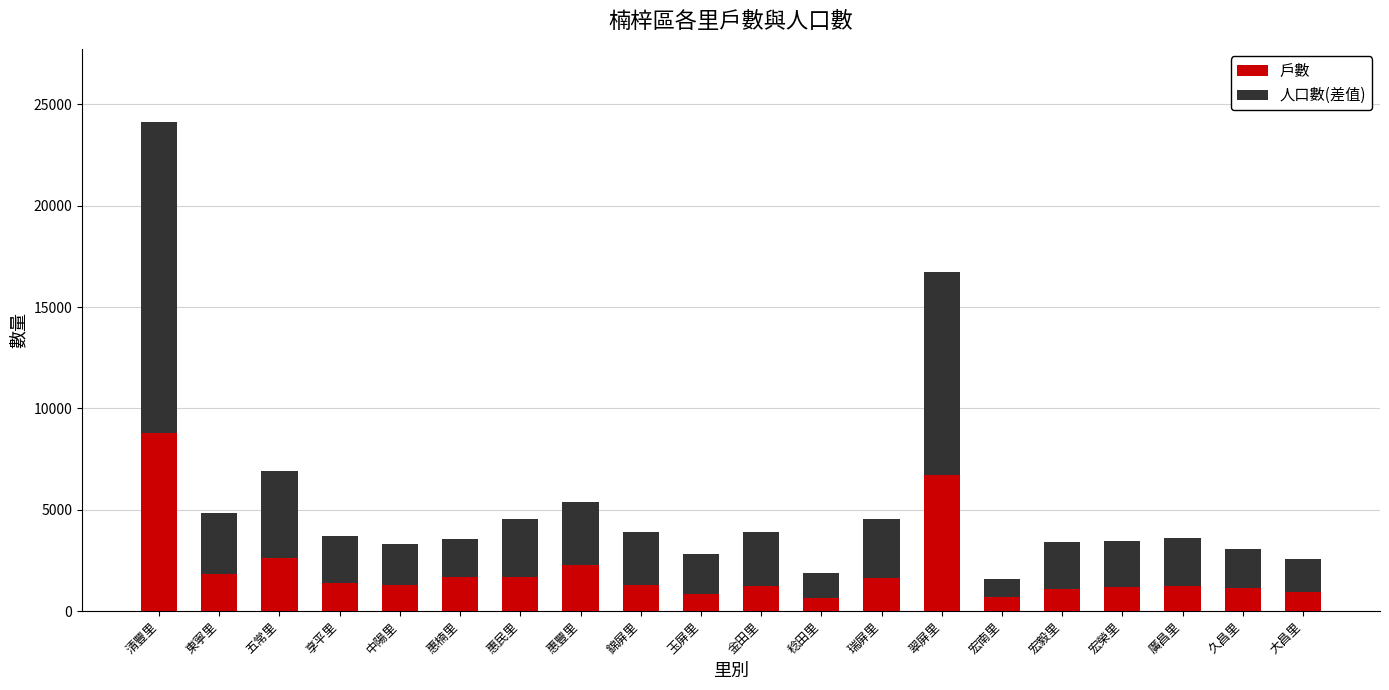

How many distinct data groups are displayed?

2